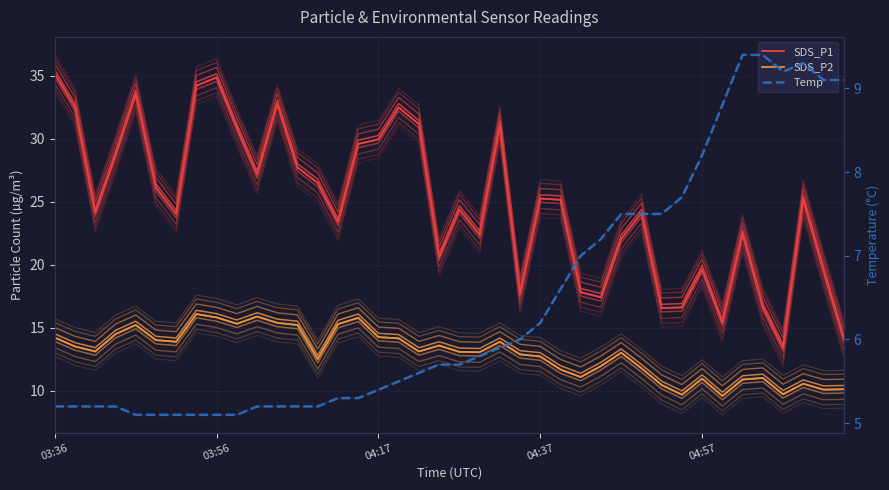

Which series has the widest spread of values?

SDS_P1